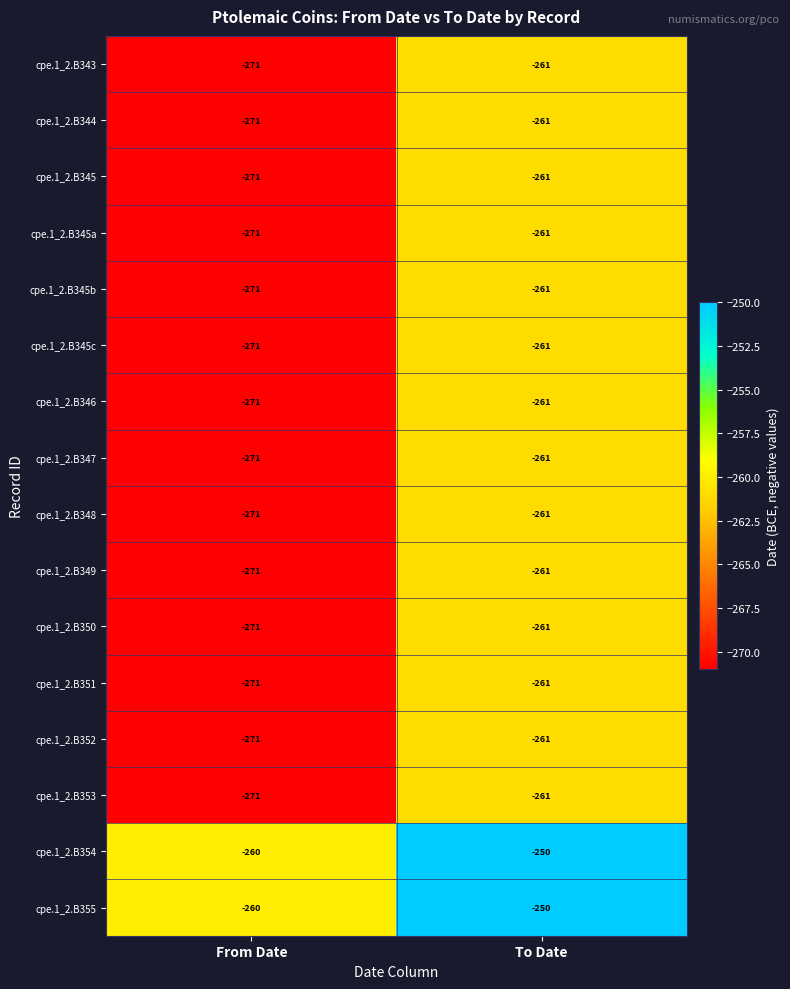

Read the cpe.1_2.B349 value at From Date, to the nearest 5.

-270